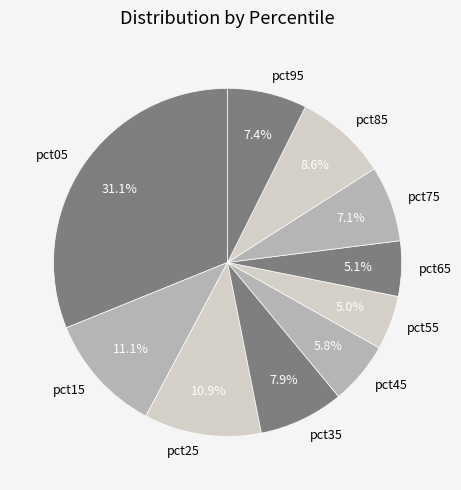

To the nearest percent, what is the difference between the largest and smallest slice percentages?

26%